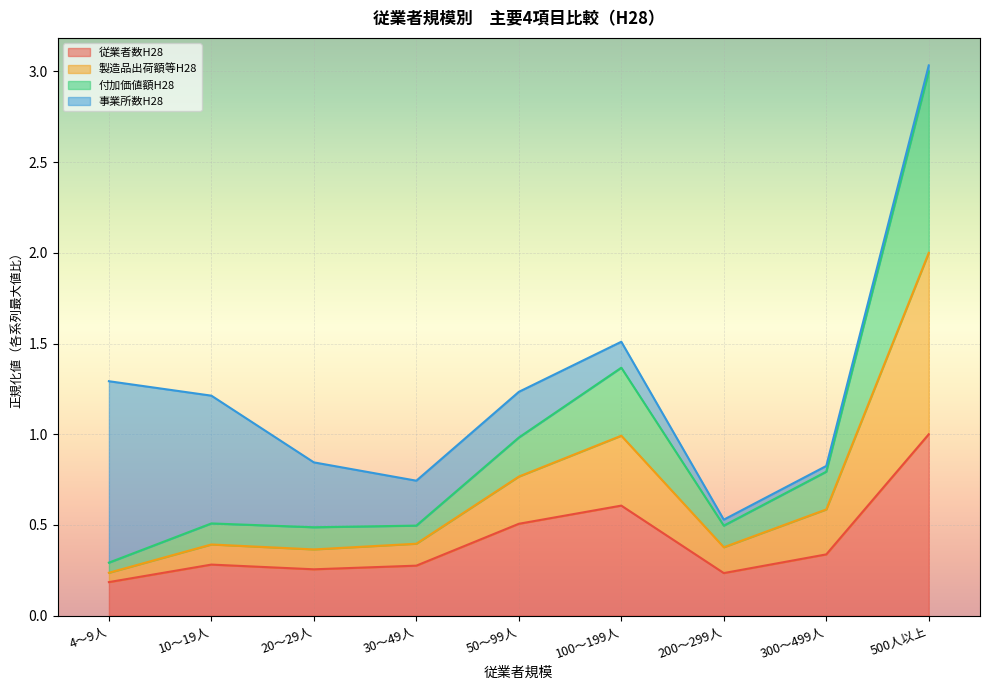

How many data points does each series have?

9